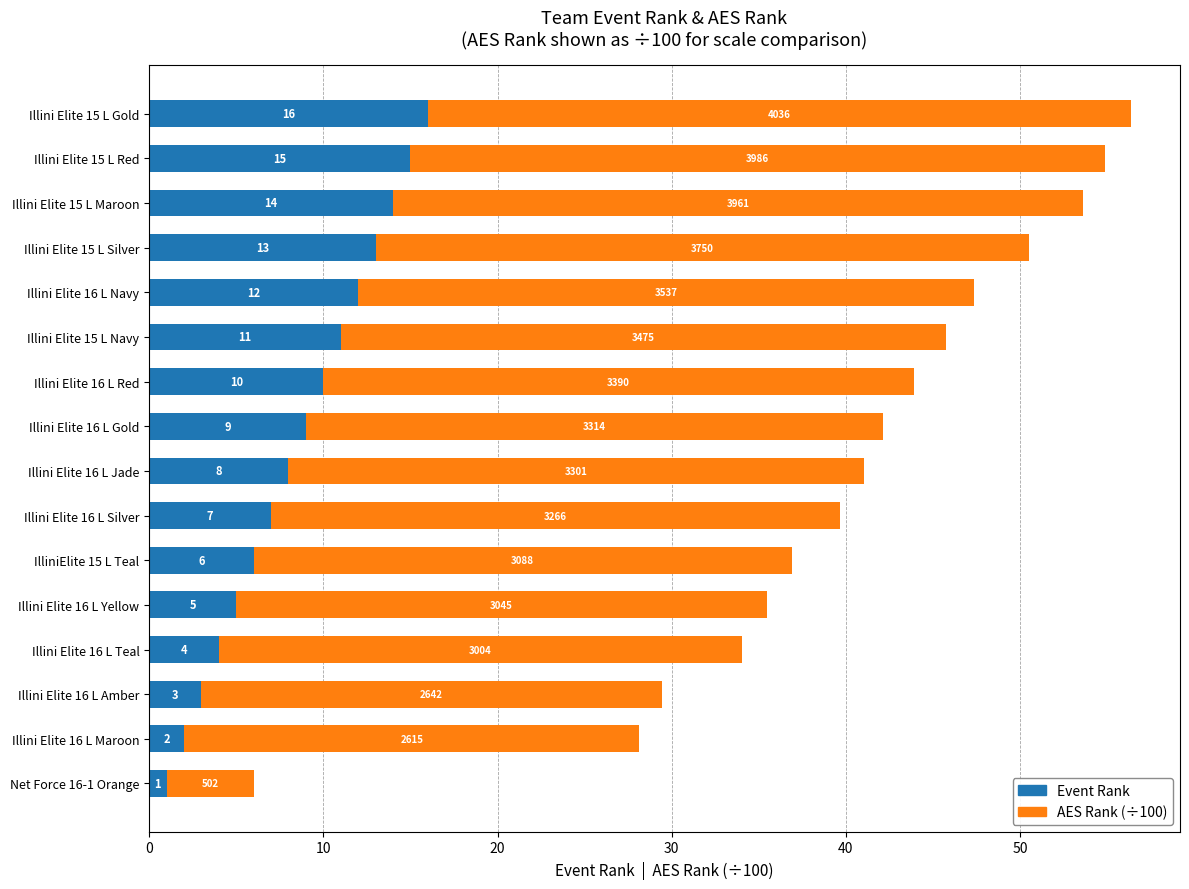

At which category is the sum across all series the highest?

Illini Elite 15 L Gold